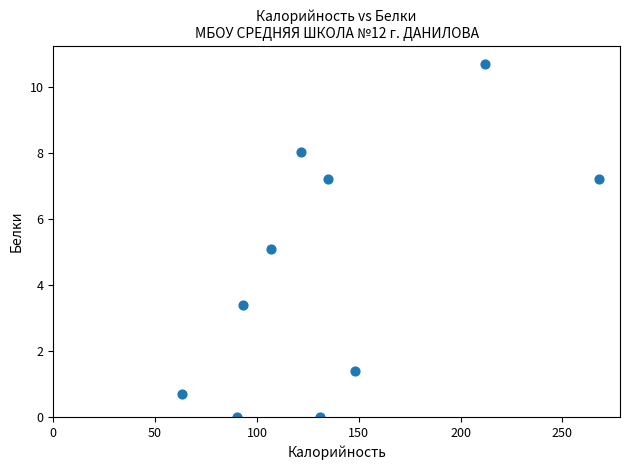

What is the average Y value?

4.4